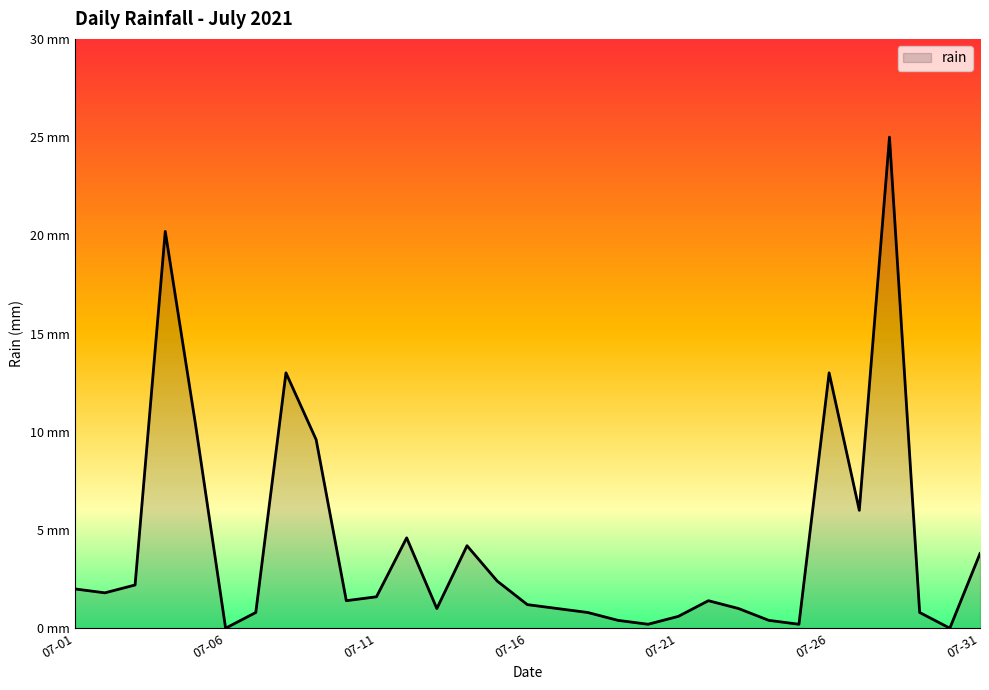

Does the chart display data point markers on the line(s)?

No